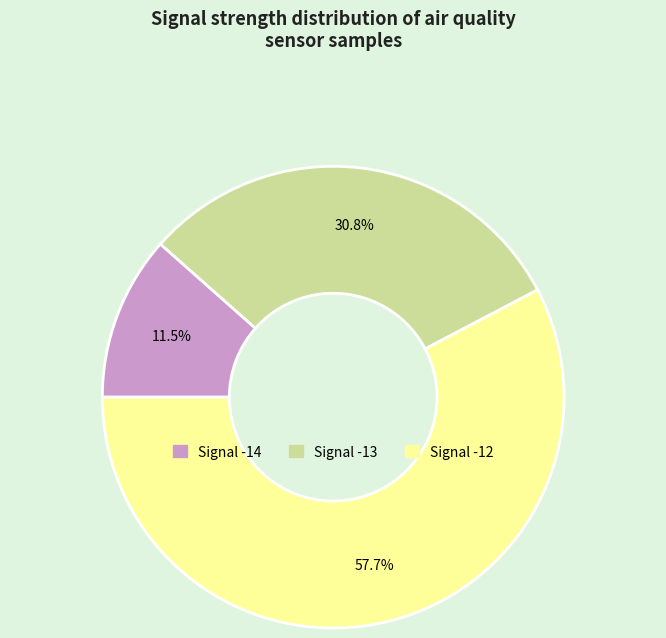

Rank the categories by value from highest to lowest.

Signal -12, Signal -13, Signal -14